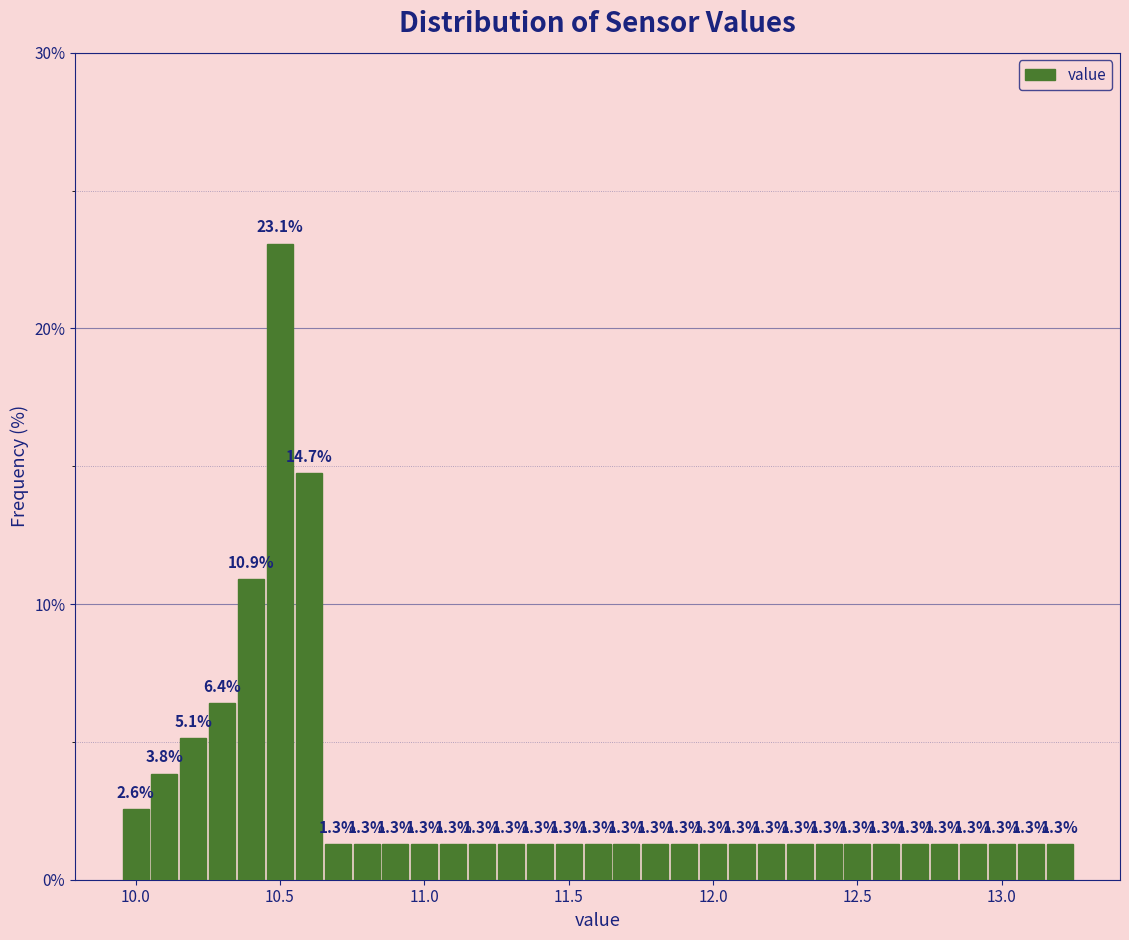

Around what value on the x-axis is the tallest bar? Give the approximate position of its centre, as read against the axis.

10.50